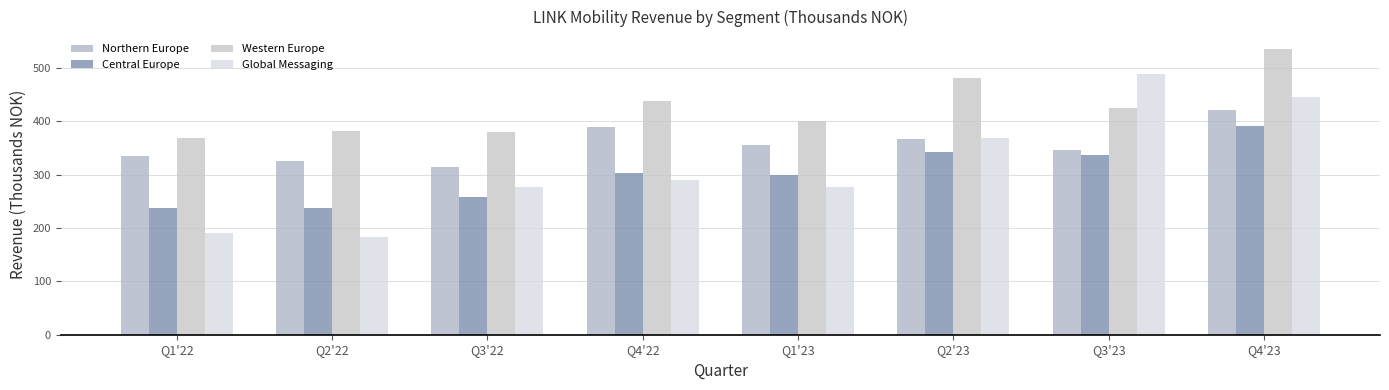

What position from the left is Q3'23?

7